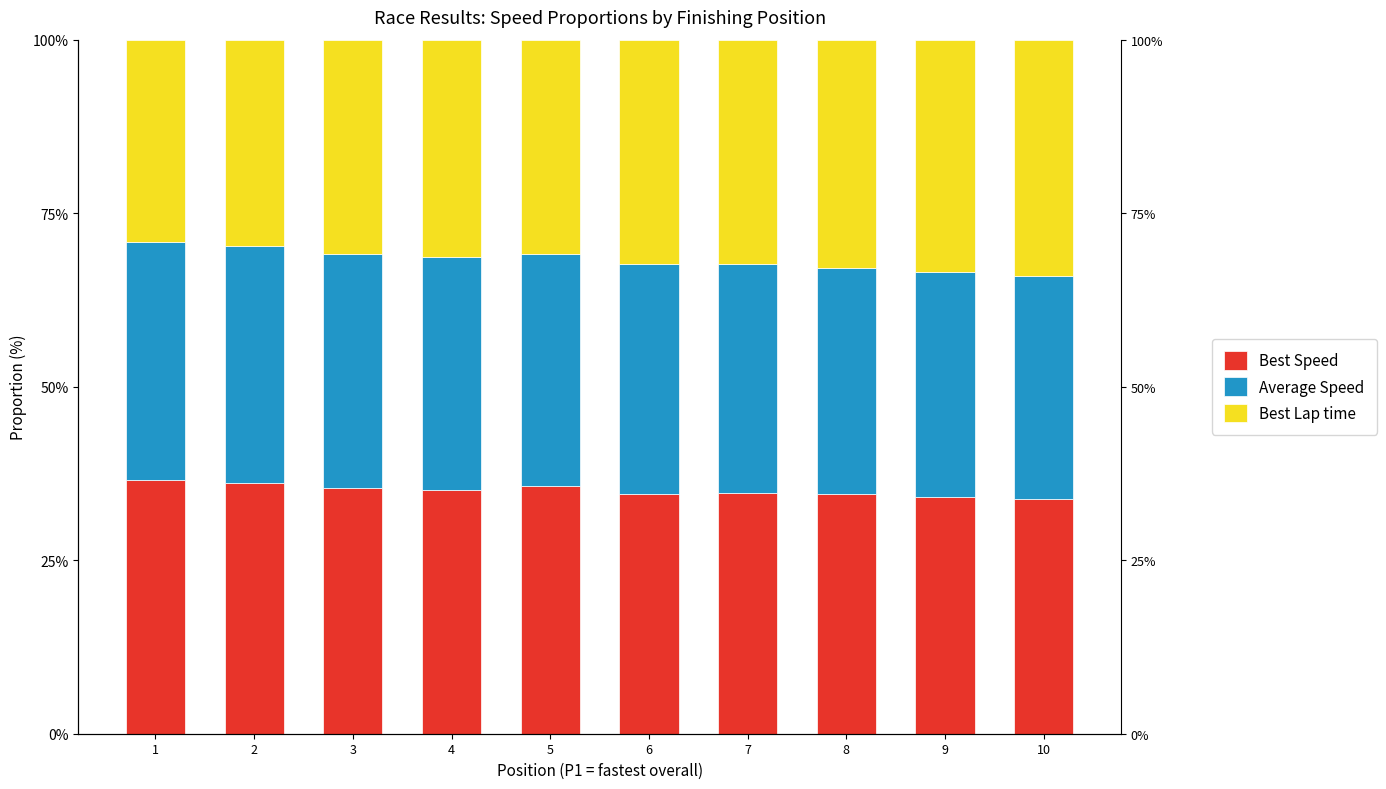

How many distinct data groups are displayed?

3